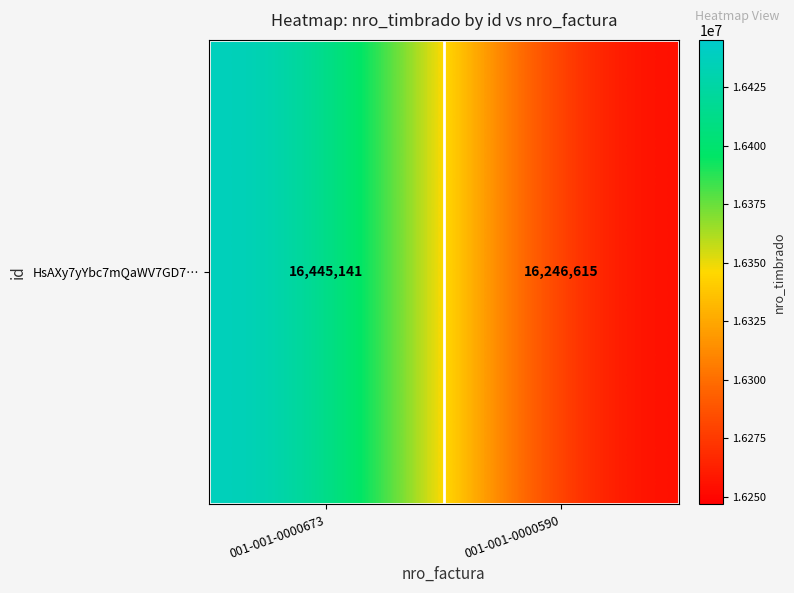

Which label corresponds to the smallest value in the chart?

001-001-0000590